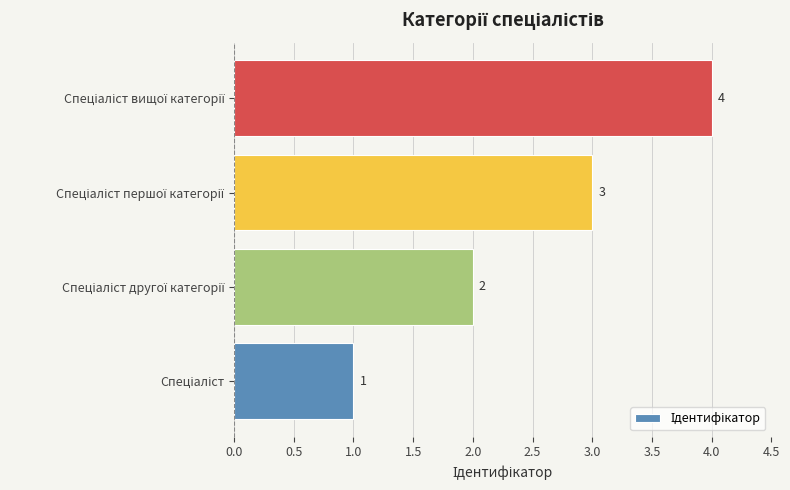

Count the values in the range 2 to 4.

3